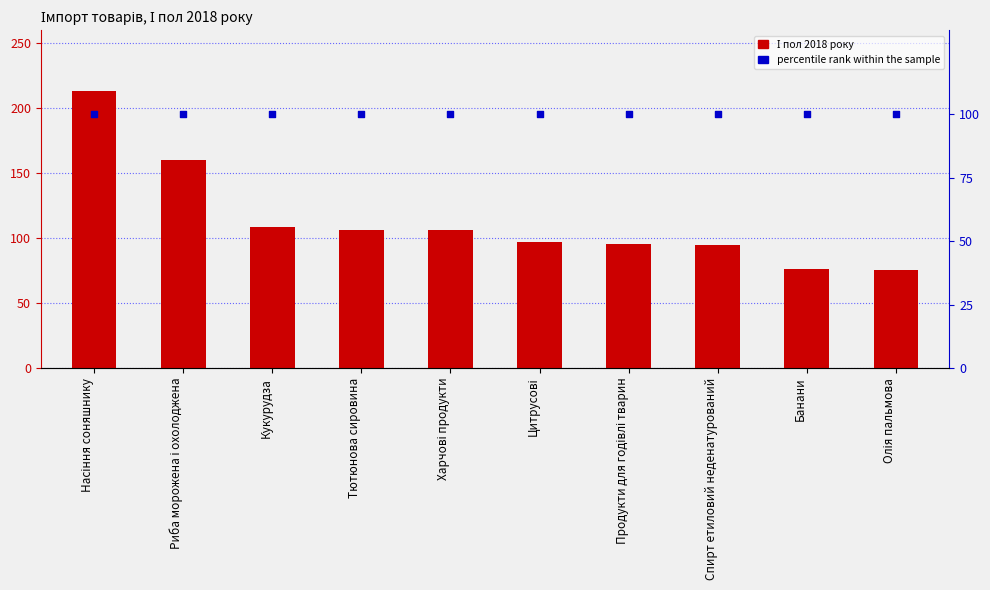

Which series reaches the minimum Y coordinate?

І пол 2018 року